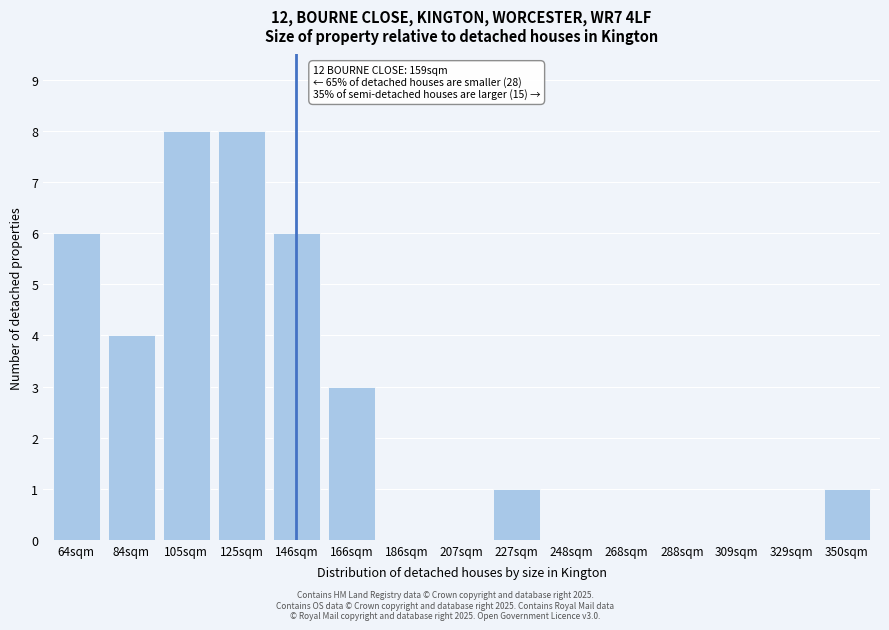

Reading left to right, what are all the values shown in this chart?

64sqm=6	84sqm=4	105sqm=8	125sqm=8	146sqm=6	166sqm=3	186sqm=0	207sqm=0	227sqm=1	248sqm=0	268sqm=0	288sqm=0	309sqm=0	329sqm=0	350sqm=1